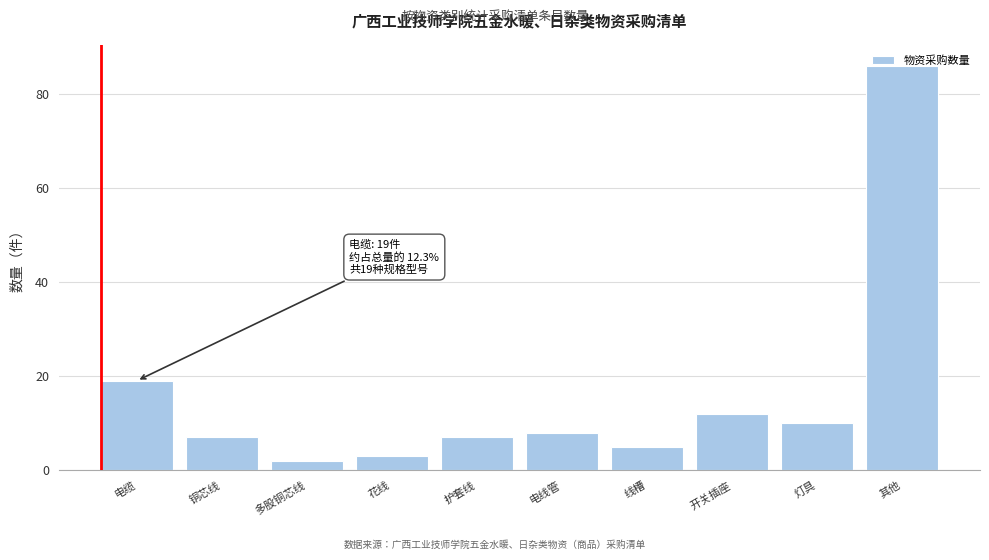

What is the maximum value shown in the chart?

86